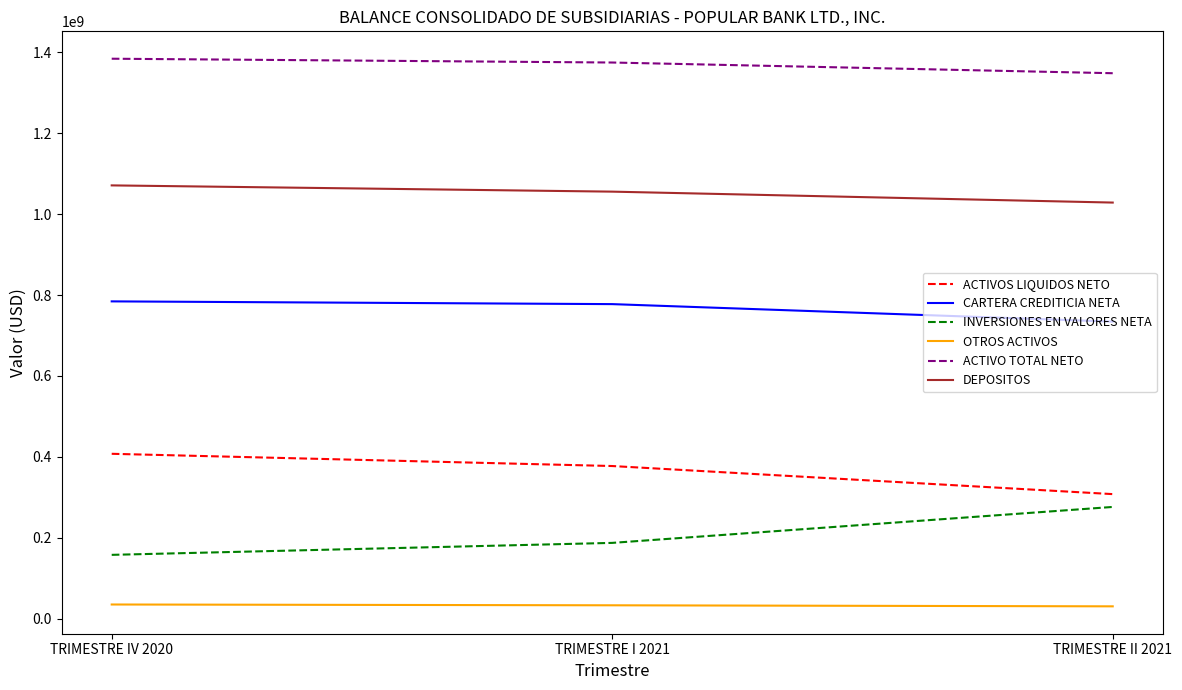

Which category has the lowest value in the CARTERA CREDITICIA NETA series?

TRIMESTRE II 2021